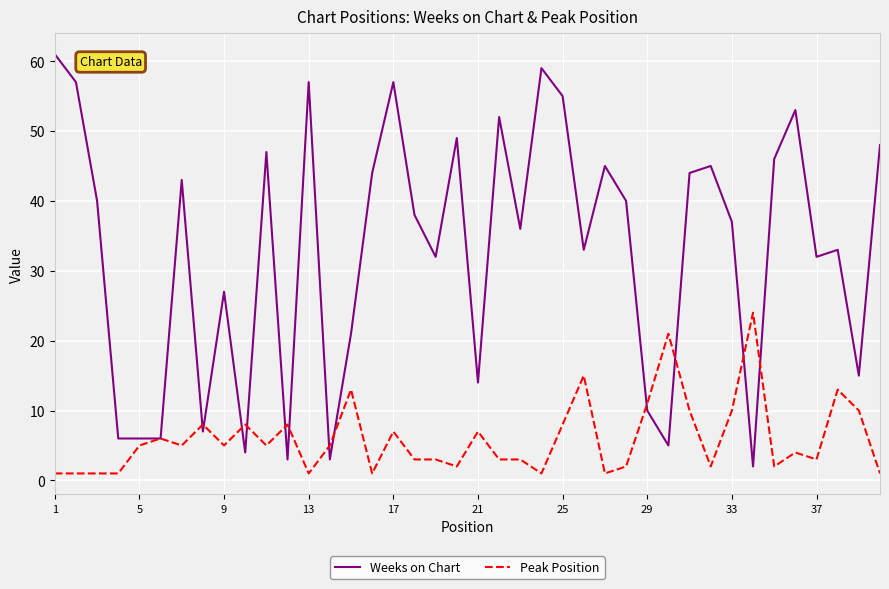

Which series has the largest total across all categories?

Weeks on Chart